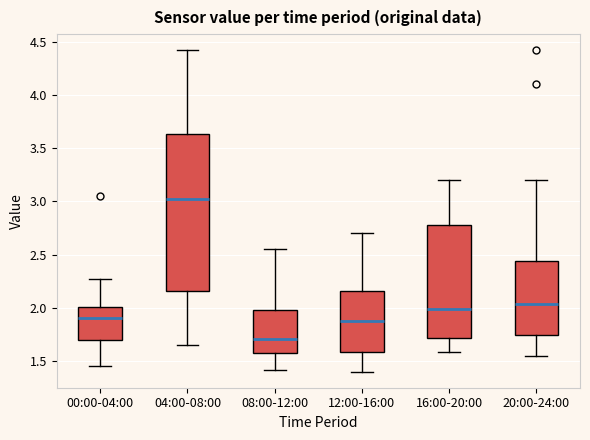

Where does the median line of the box for 08:00-12:00 sit on the y-axis? The values are not printed on the chart, so give them approximately, as read against the axis.

1.70